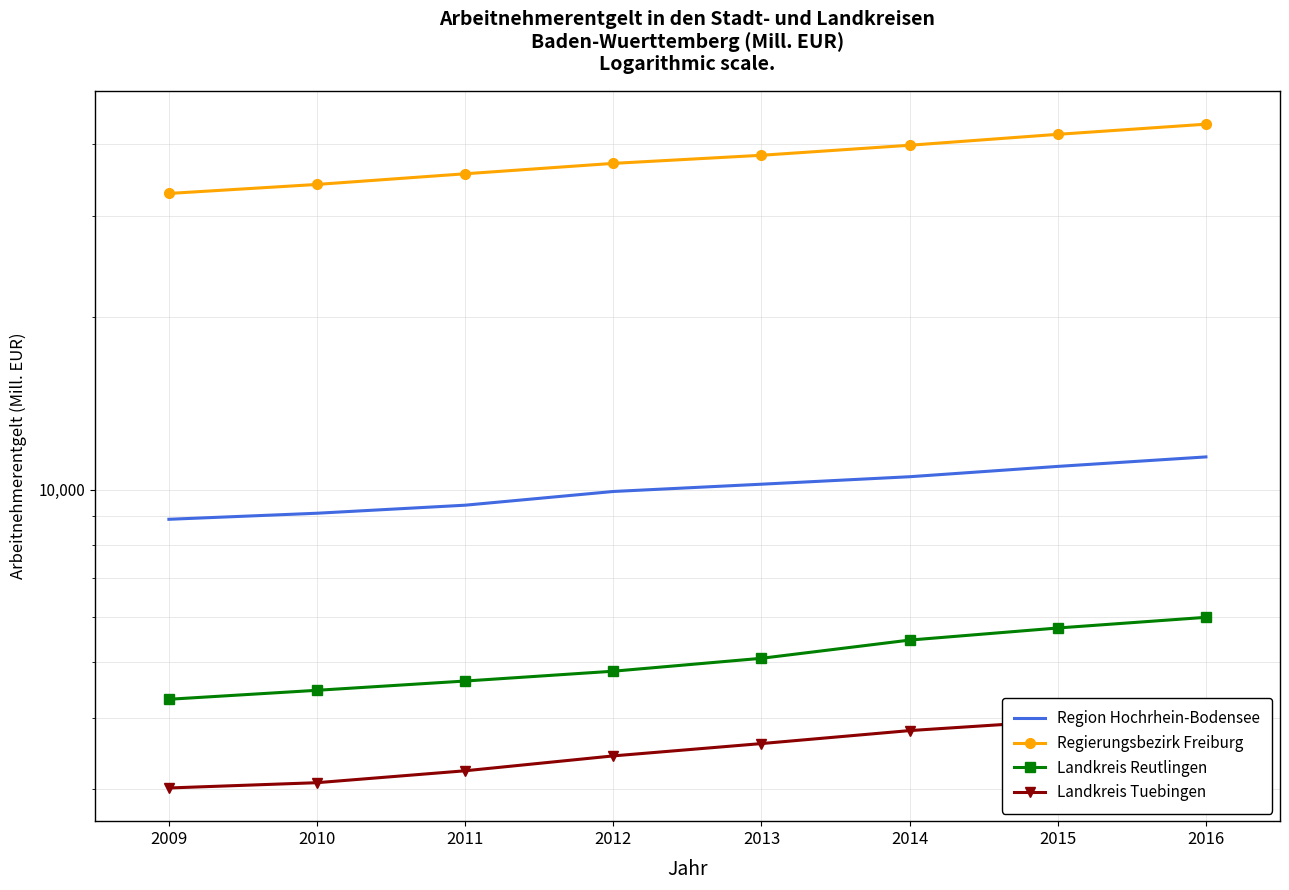

At 2014, list the series in order from smallest to largest.

Landkreis Tuebingen, Landkreis Reutlingen, Region Hochrhein-Bodensee, Regierungsbezirk Freiburg